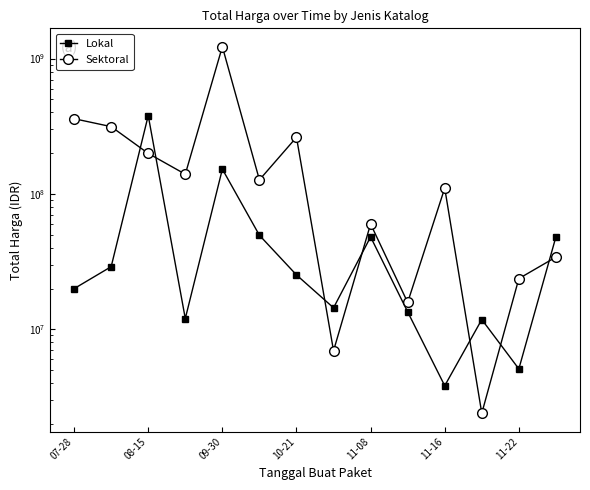

Does the chart have visible grid lines?

No